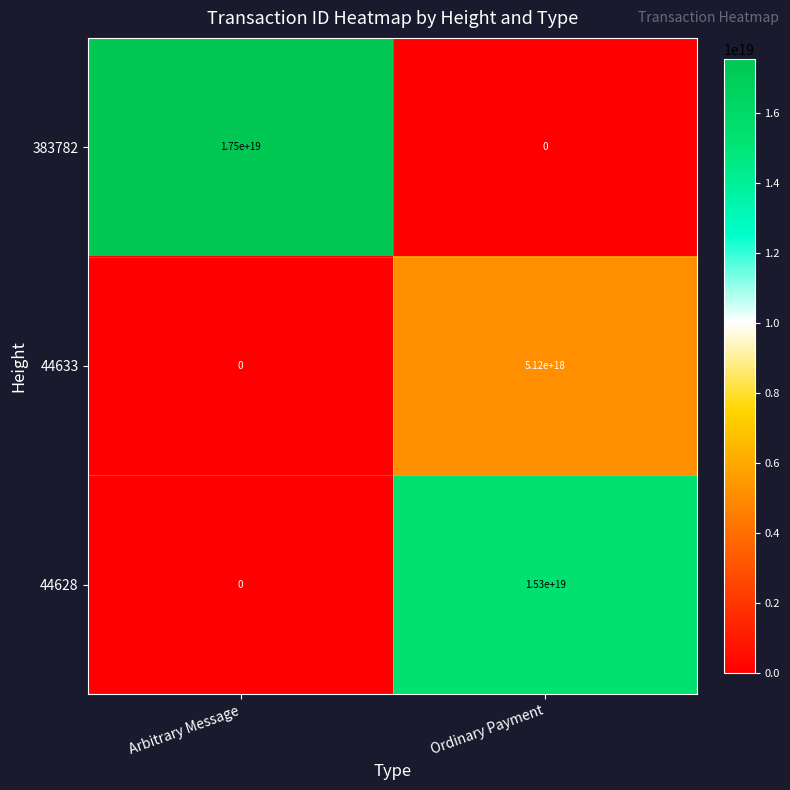

Rank the series by their average value, from highest to lowest.

383782, 44628, 44633